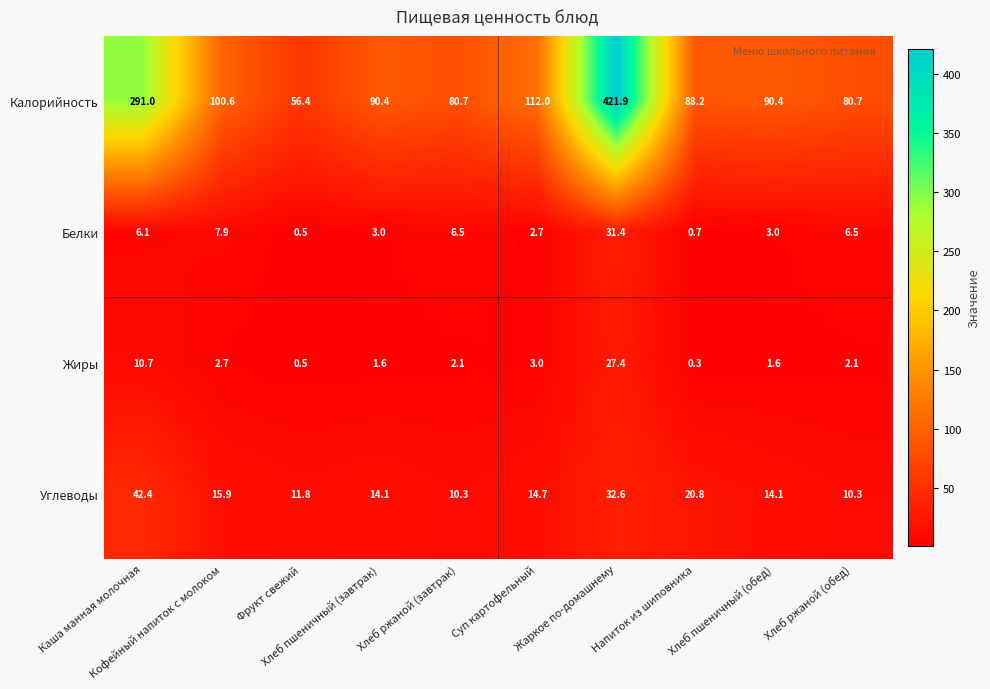

Which series has the largest total across all categories?

Калорийность